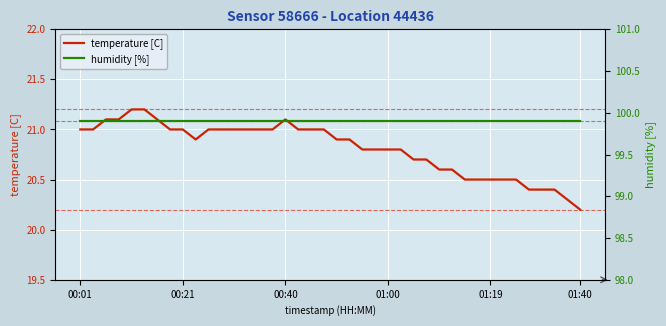

What are all the series names shown in the legend?

temperature [C], humidity [%]